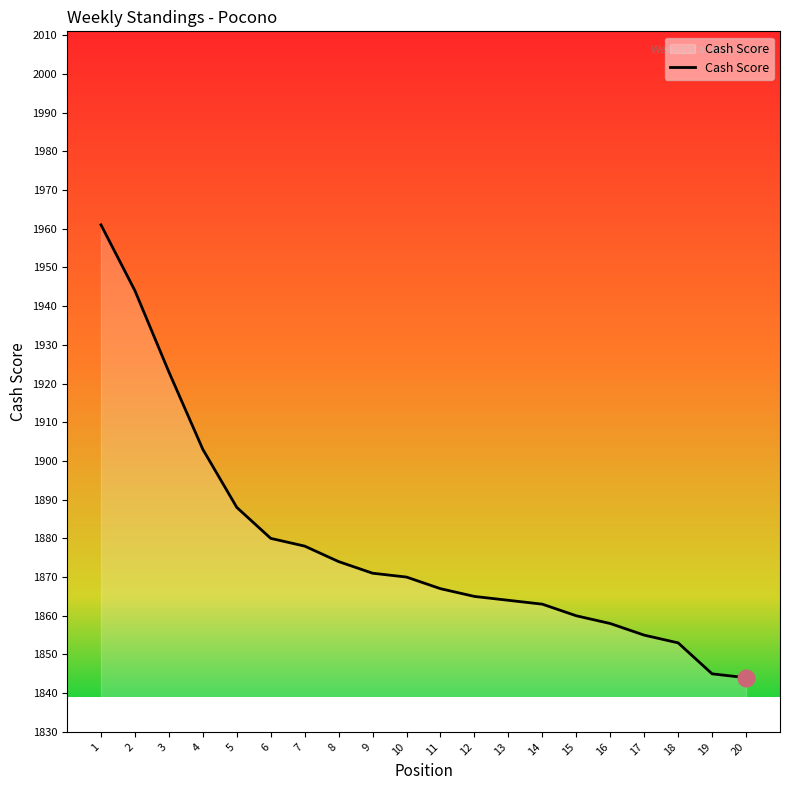

What is the difference between the second highest and second lowest values?

99